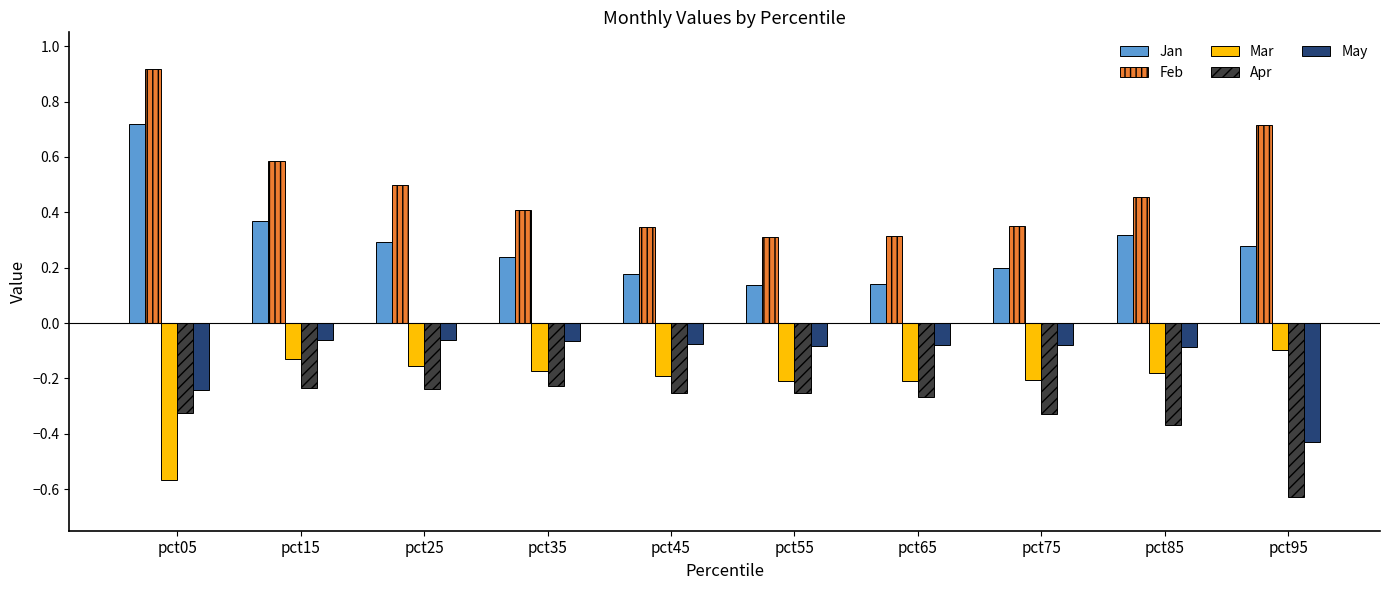

What is the difference between the highest and lowest values at pct05?

1.5